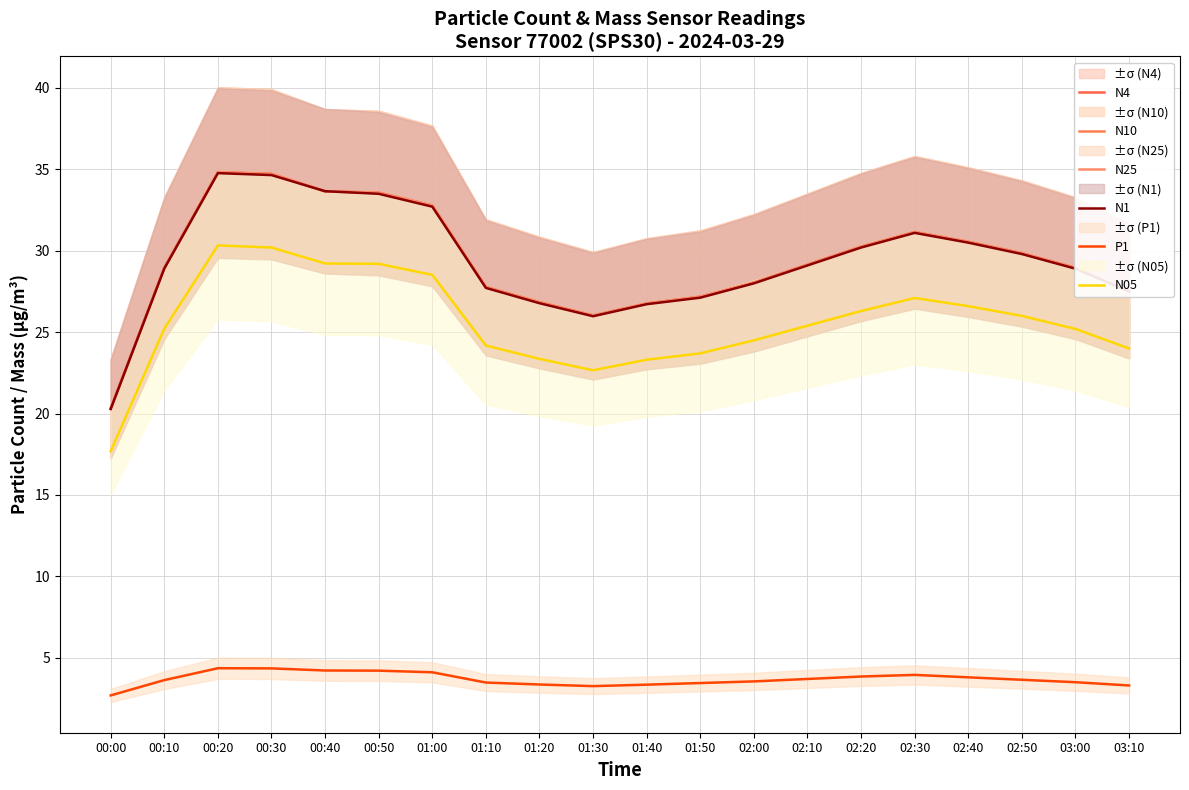

What is the total value across all series at 00:50?

167.6